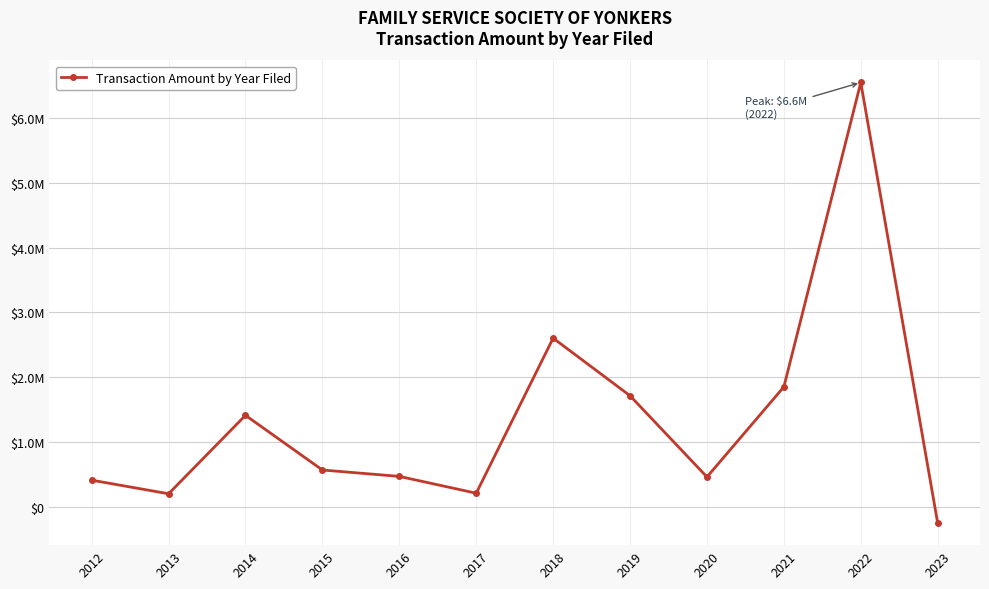

What is the value of the 1st point from the left?

407610.0